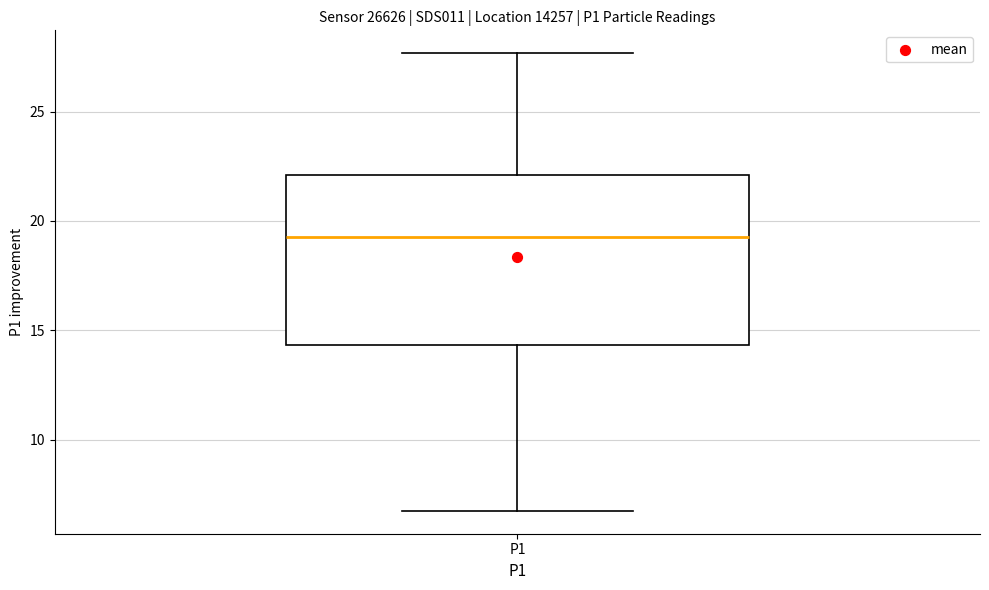

Transcribe this box plot: give where the median line is, the range the box spans, and where the two whiskers end, as read against the y-axis. The values are not printed on the chart, so give them approximately, as read against the axis.

median 19.5, box 14.5 to 22.0, whiskers 7.0 to 27.5